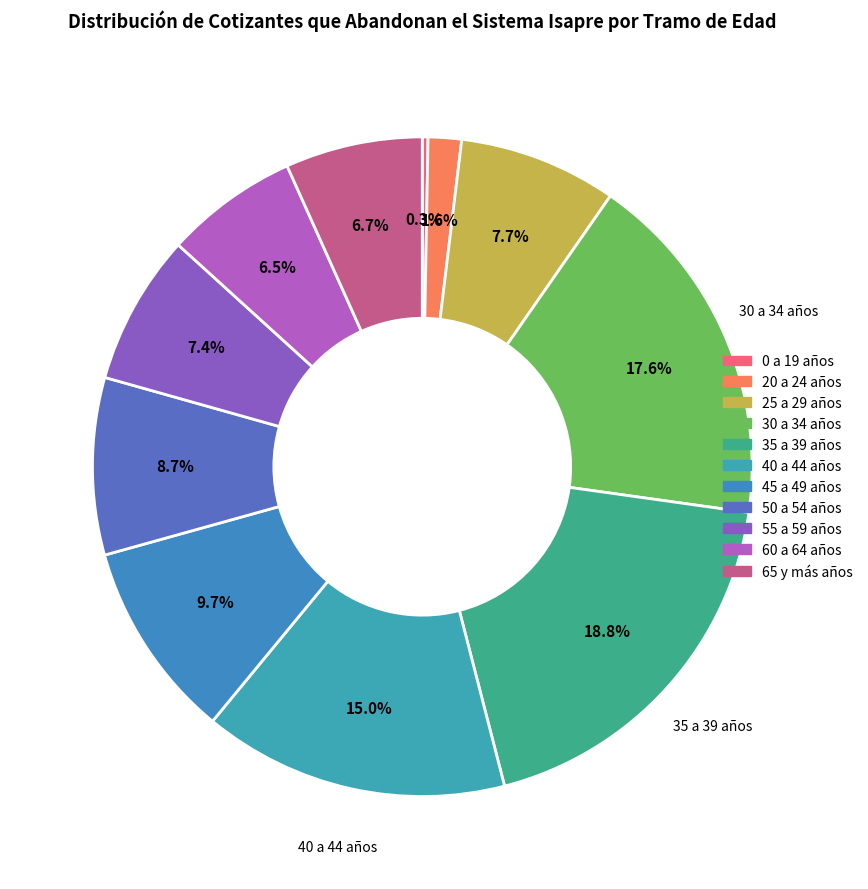

True or false: 25 a 29 años accounts for 8% of the total.

True